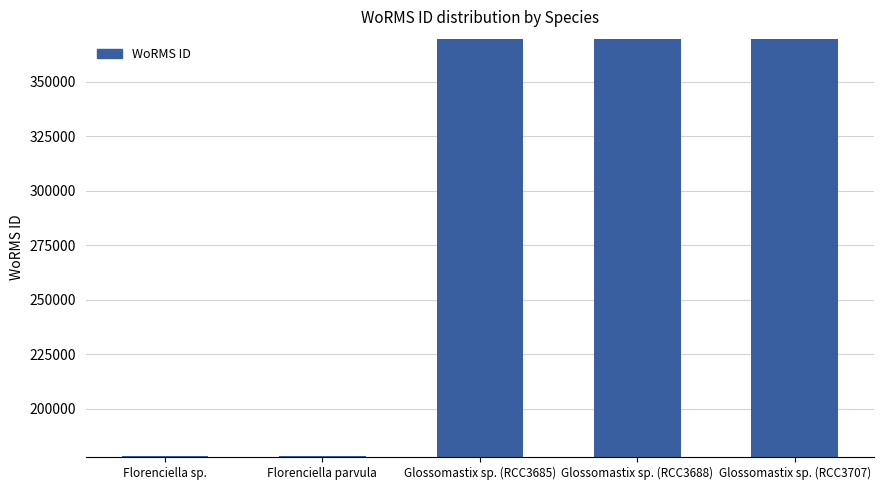

What is the difference between the maximum and second lowest values?

191060